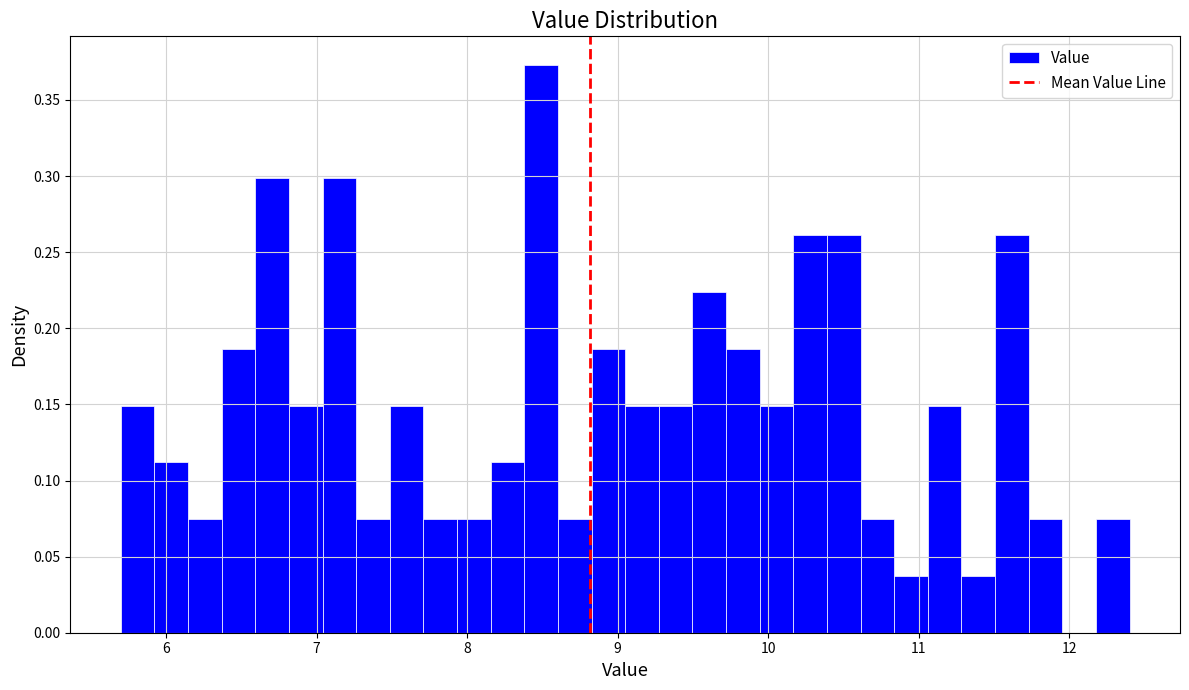

Read against the x-axis, roughly where is the centre of the tallest bar?

8.5